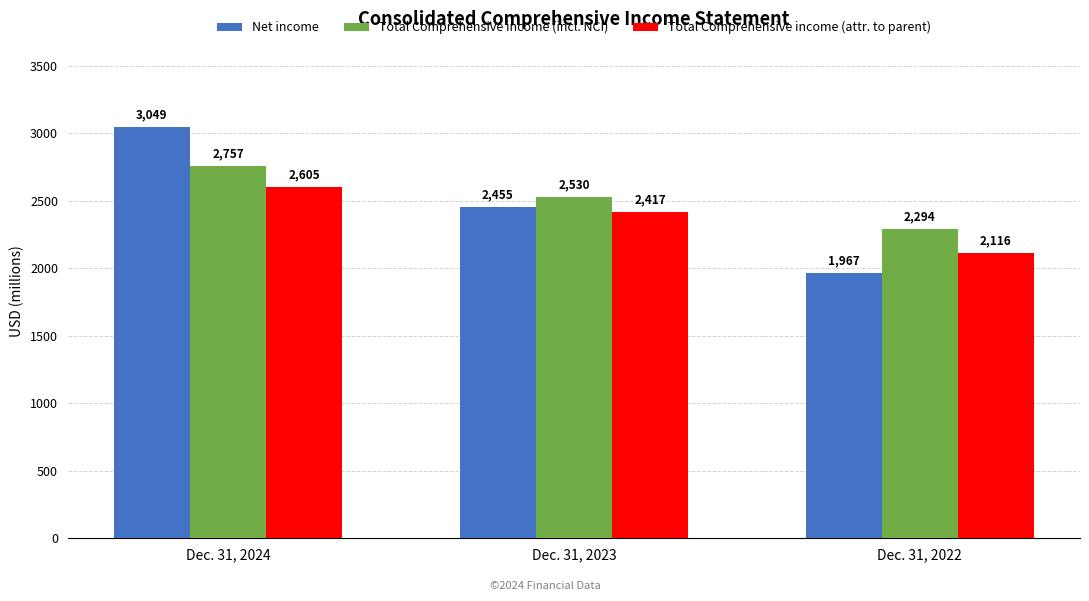

True or false: Net income has a value of 2455 at Dec. 31, 2023.

True